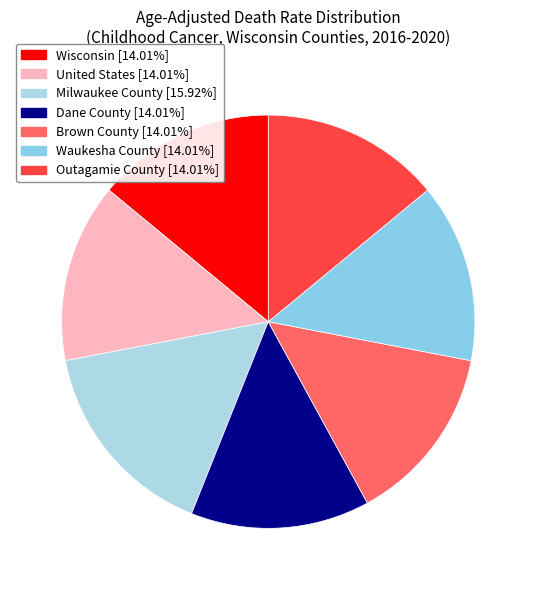

How many segments does this pie chart have?

7